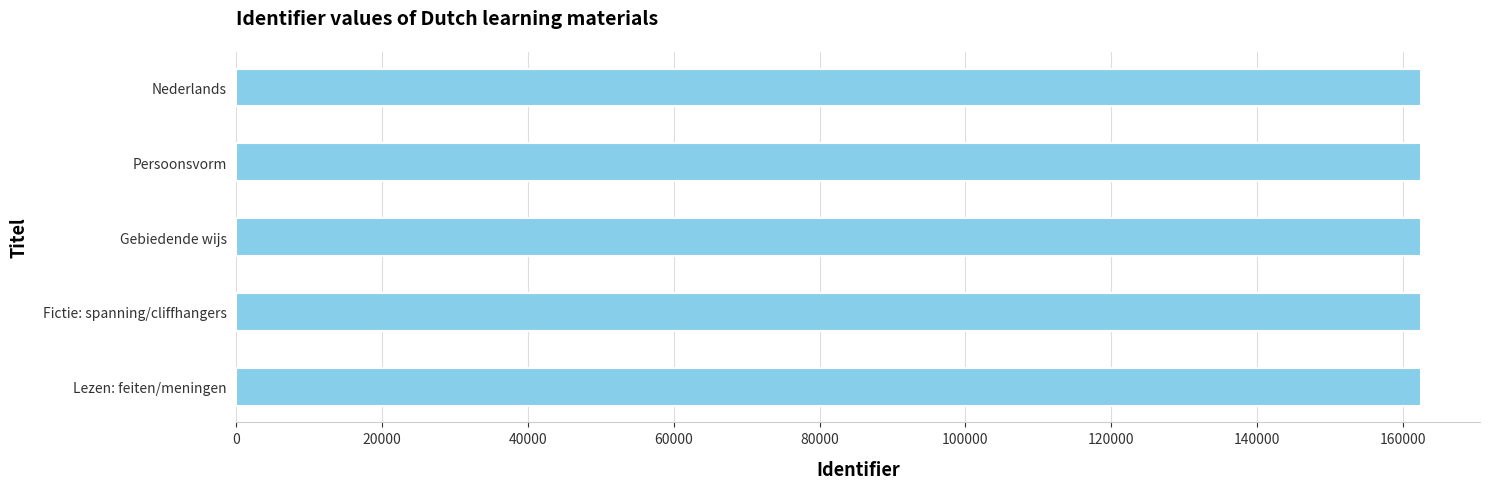

What is the average value?

162454